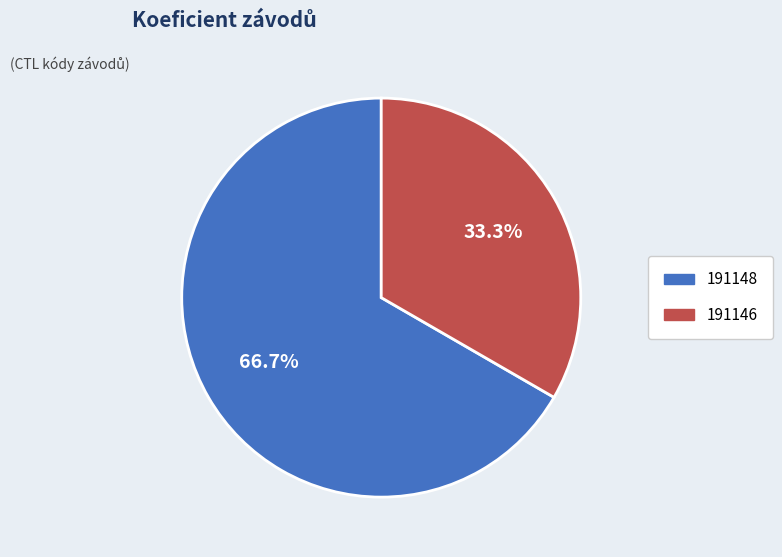

Combined, do 191146 and 191148 account for over 50%?

Yes